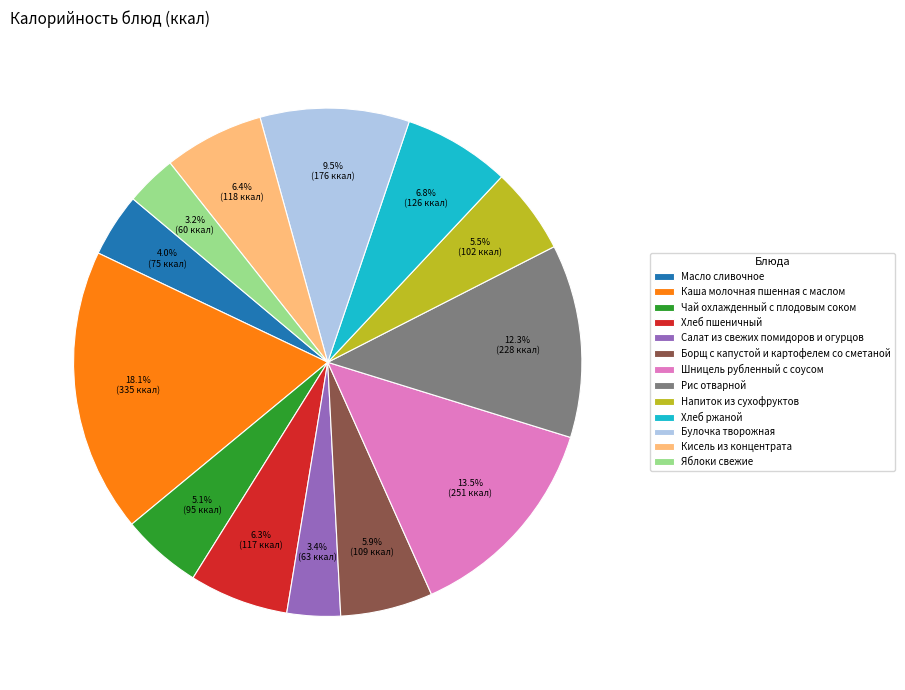

Is there any slice that represents more than half of the pie?

No